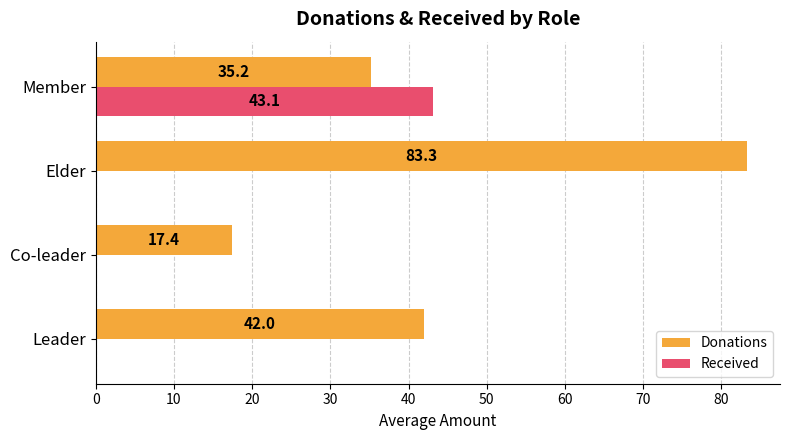

How many data points does each series have?

4